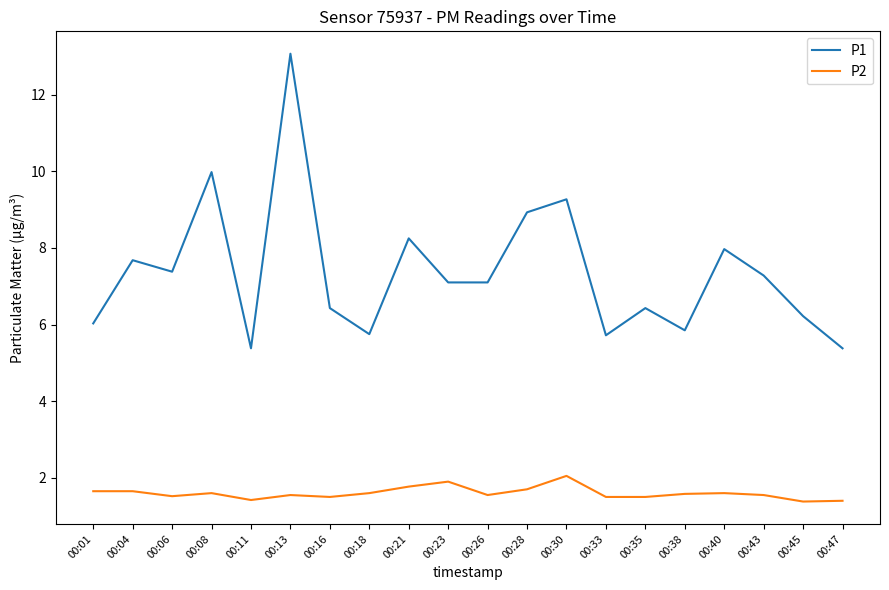

Which series has the widest spread of values?

P1